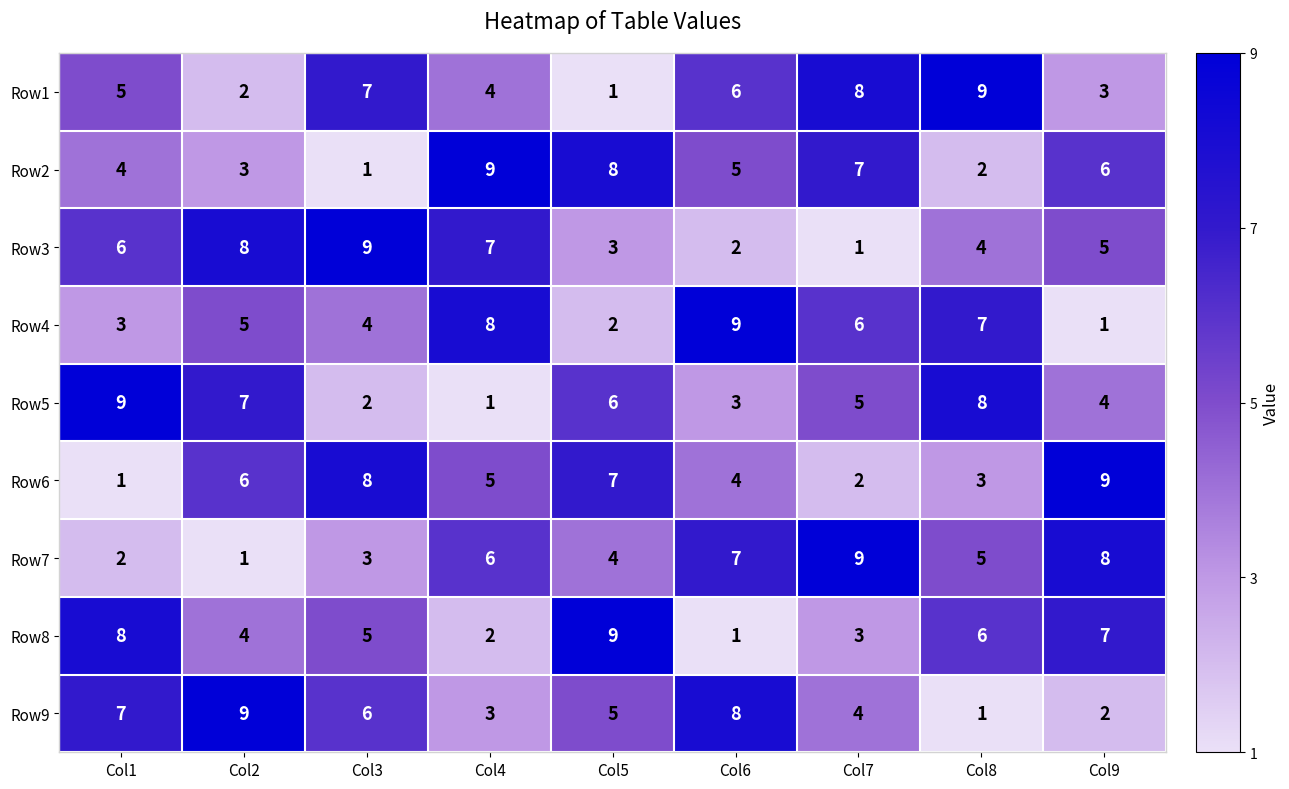

What is the smallest value displayed?

1